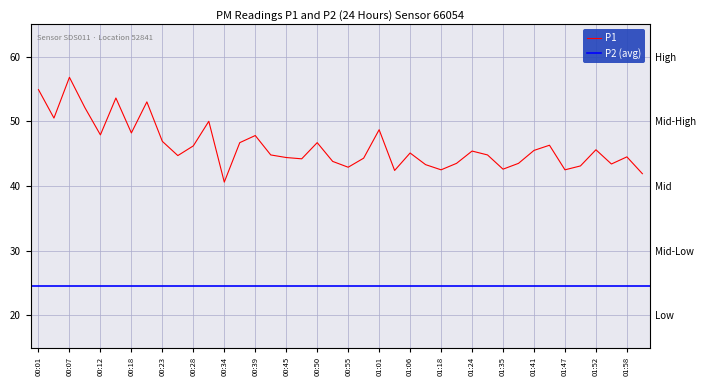

Reading left to right, transcribe all the data shown in this chart.

00:01=54.9	00:04=50.5	00:07=56.8	00:09=52.1	00:12=47.9	00:15=53.6	00:18=48.2	00:20=53.0	00:23=46.9	00:26=44.7	00:28=46.2	00:31=50.0	00:34=40.6	00:37=46.7	00:39=47.8	00:42=44.8	00:45=44.4	00:47=44.2	00:50=46.7	00:53=43.8	00:55=42.9	00:58=44.3	01:01=48.7	01:04=42.4	01:06=45.1	01:15=43.3	01:18=42.5	01:21=43.5	01:24=45.4	01:27=44.8	01:35=42.6	01:38=43.5	01:41=45.5	01:44=46.3	01:47=42.5	01:49=43.1	01:52=45.6	01:55=43.4	01:58=44.5	02:00=41.9